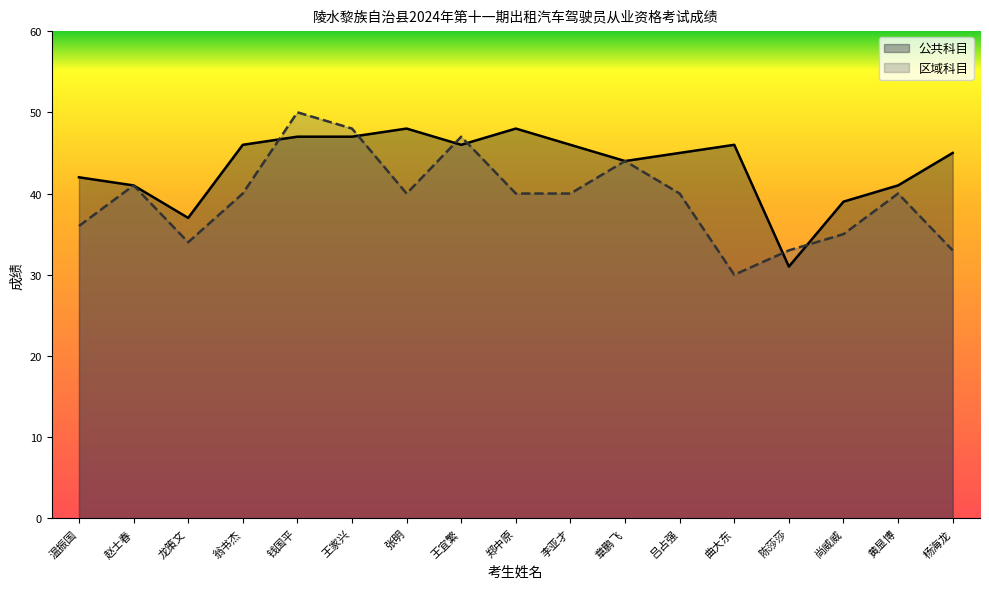

List the series in order of their peak value, lowest first.

公共科目, 区域科目